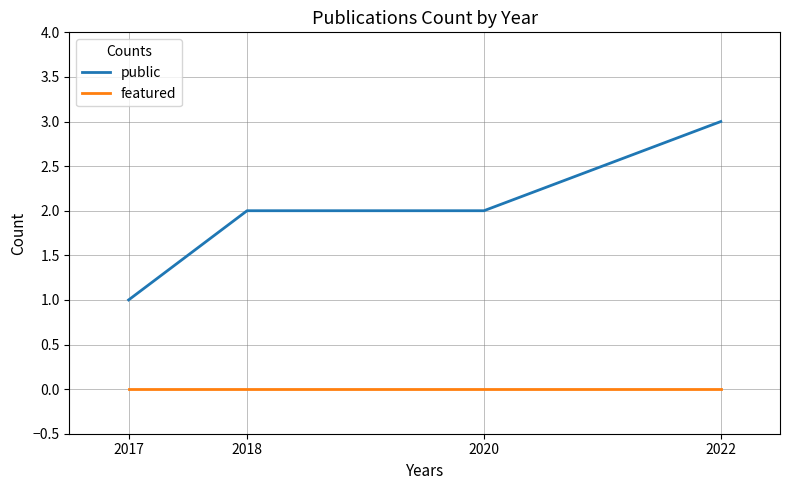

Which series has the largest total across all categories?

public